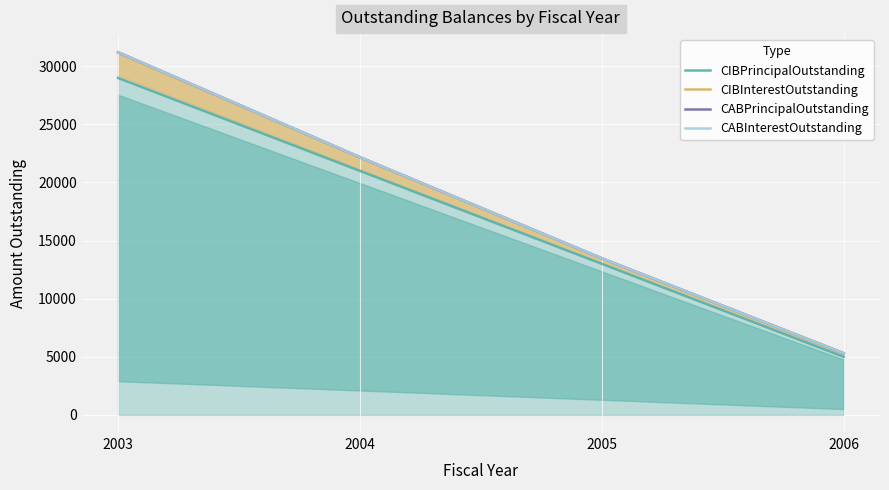

What is the value of the CIBPrincipalOutstanding point at the 2nd from the left?

21000.0